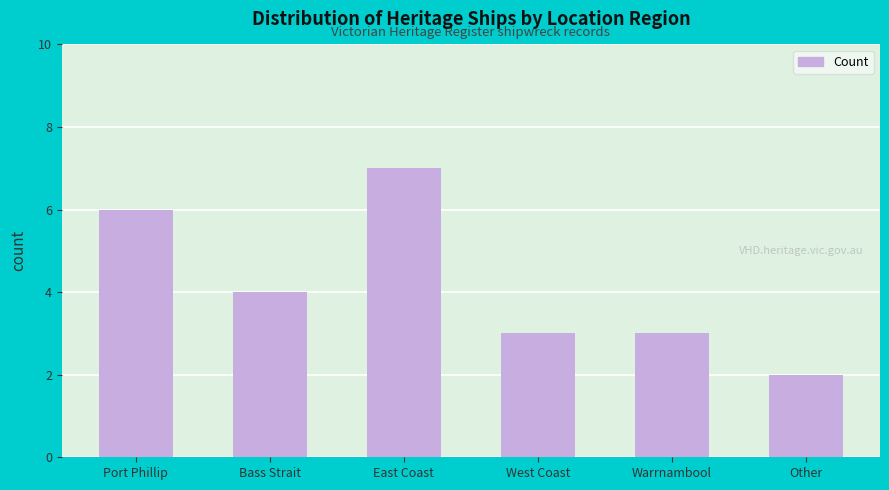

Reading left to right, list all the values displayed in this chart.

6	4	7	3	3	2